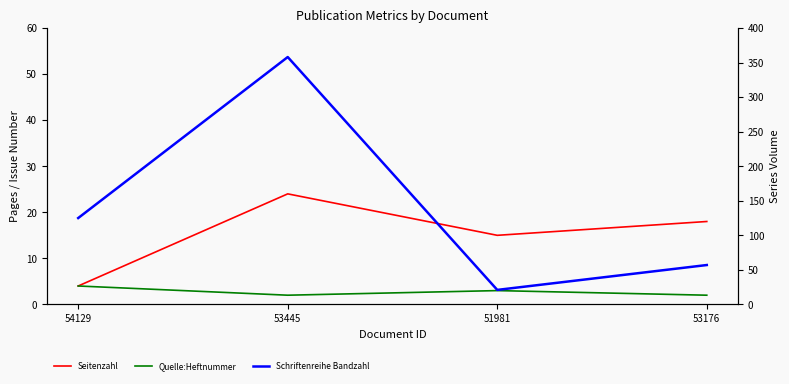

True or false: Seitenzahl has a value of 10 at 53445.

False